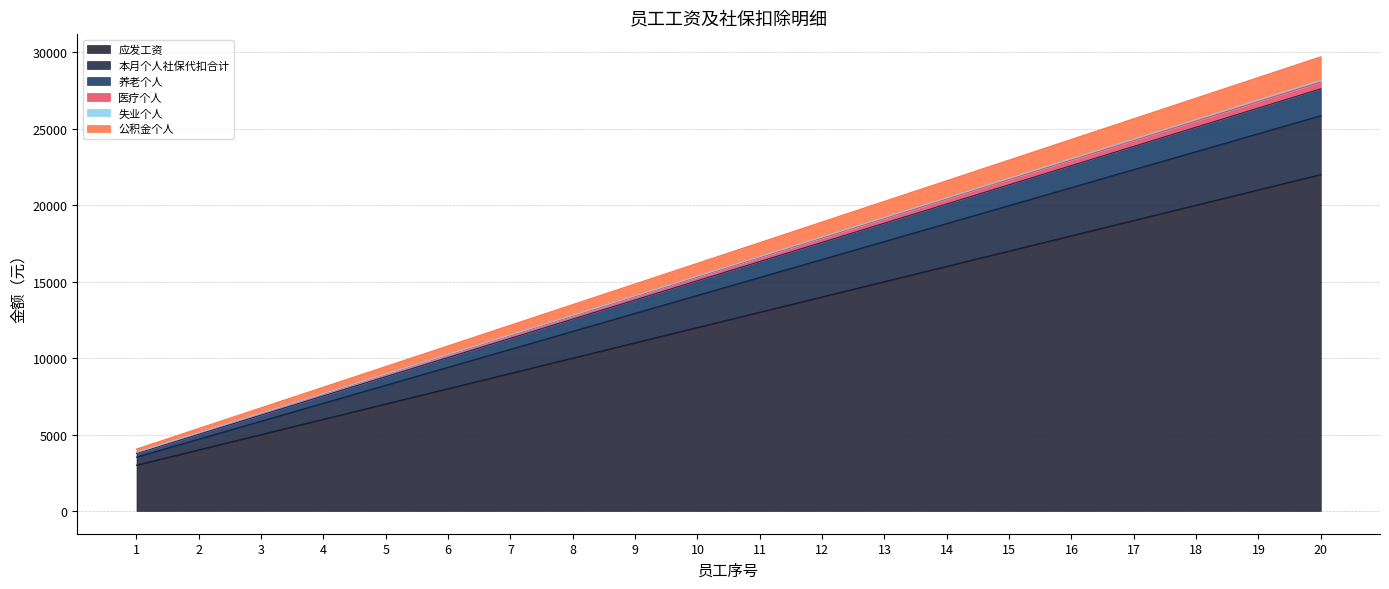

True or false: 医疗个人 and 应发工资 cross at least once.

False